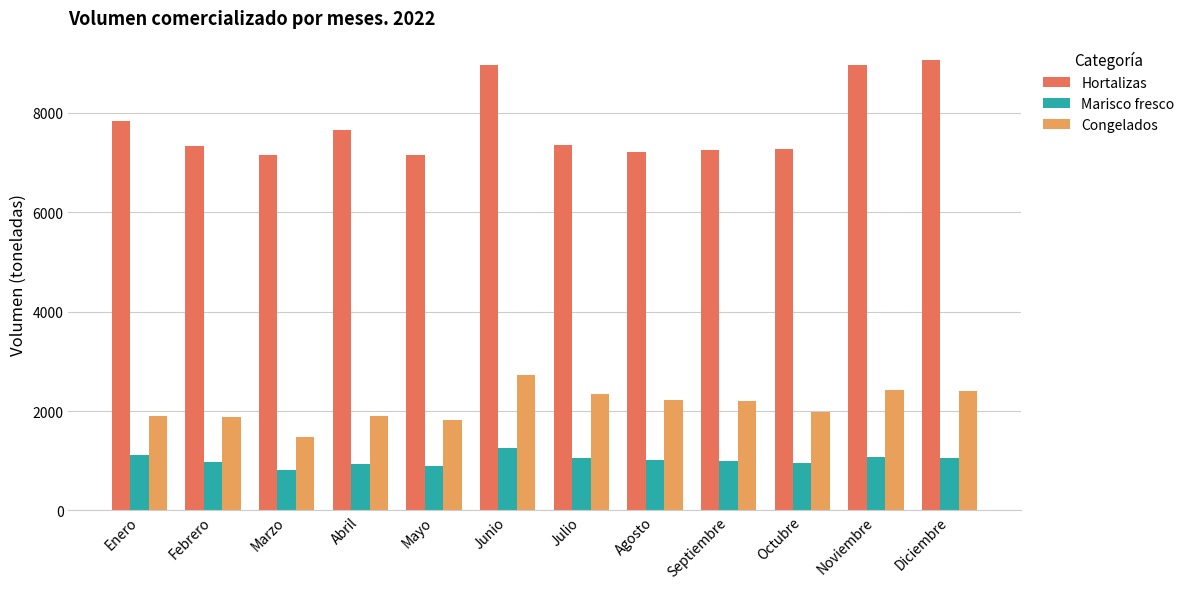

List the series in order of their overall mean, lowest first.

Marisco fresco, Congelados, Hortalizas